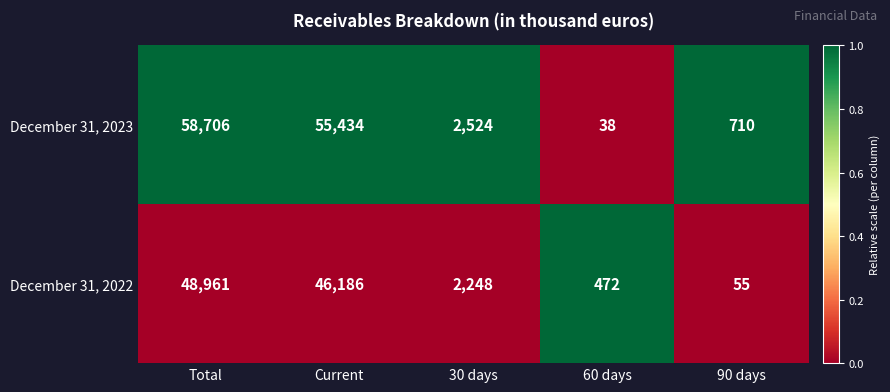

Which label corresponds to the smallest value in the chart?

60 days